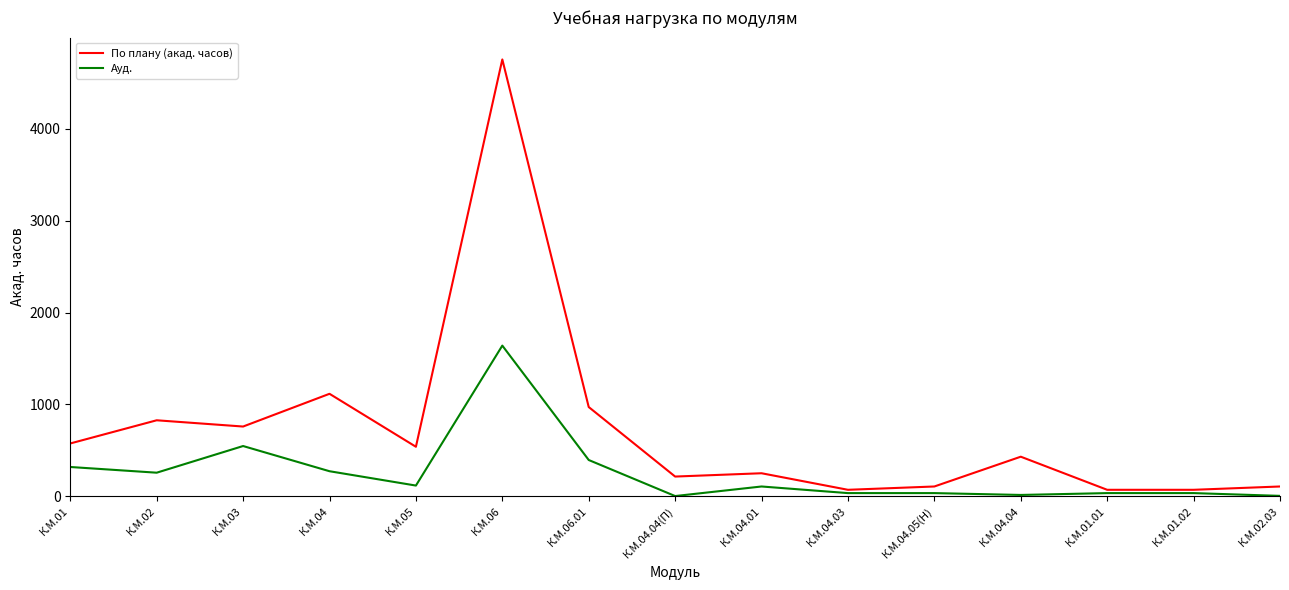

At which category is the sum across all series the highest?

К.М.06